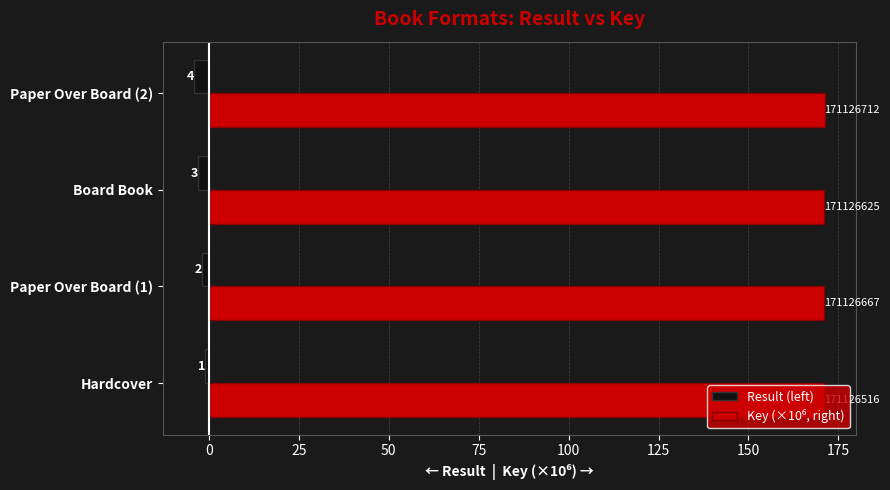

Which series has the largest total across all categories?

Key (×10⁶, right)